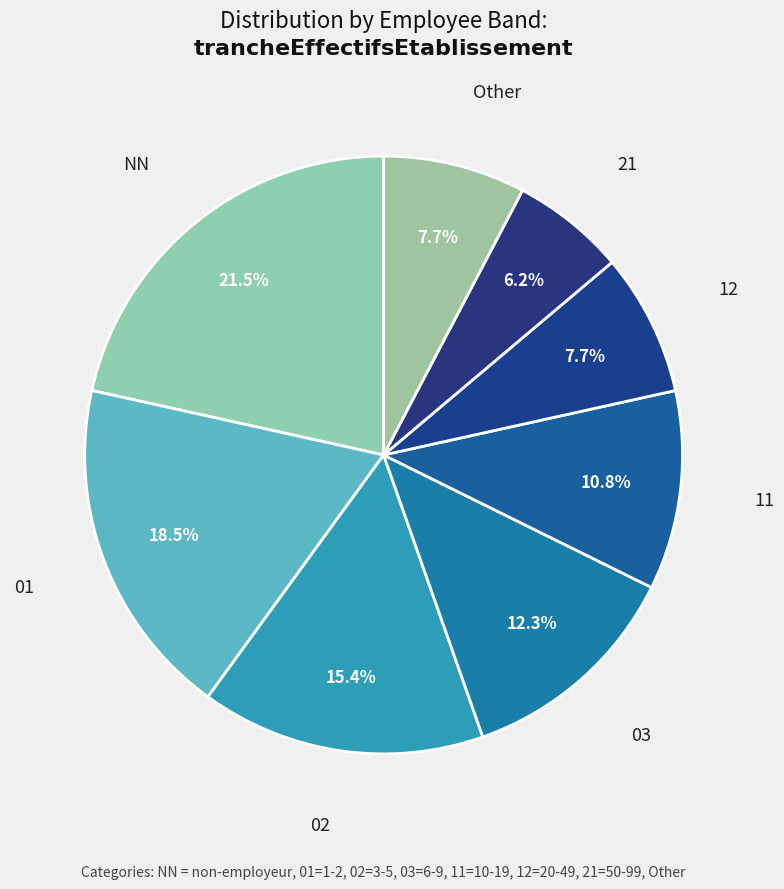

Which category has the smallest portion of the pie?

21